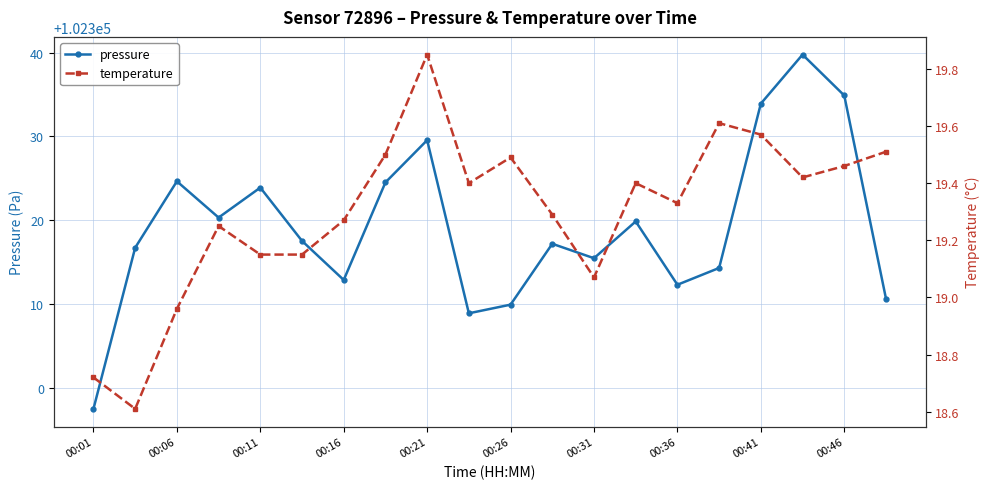

True or false: pressure and temperature cross at least once.

False